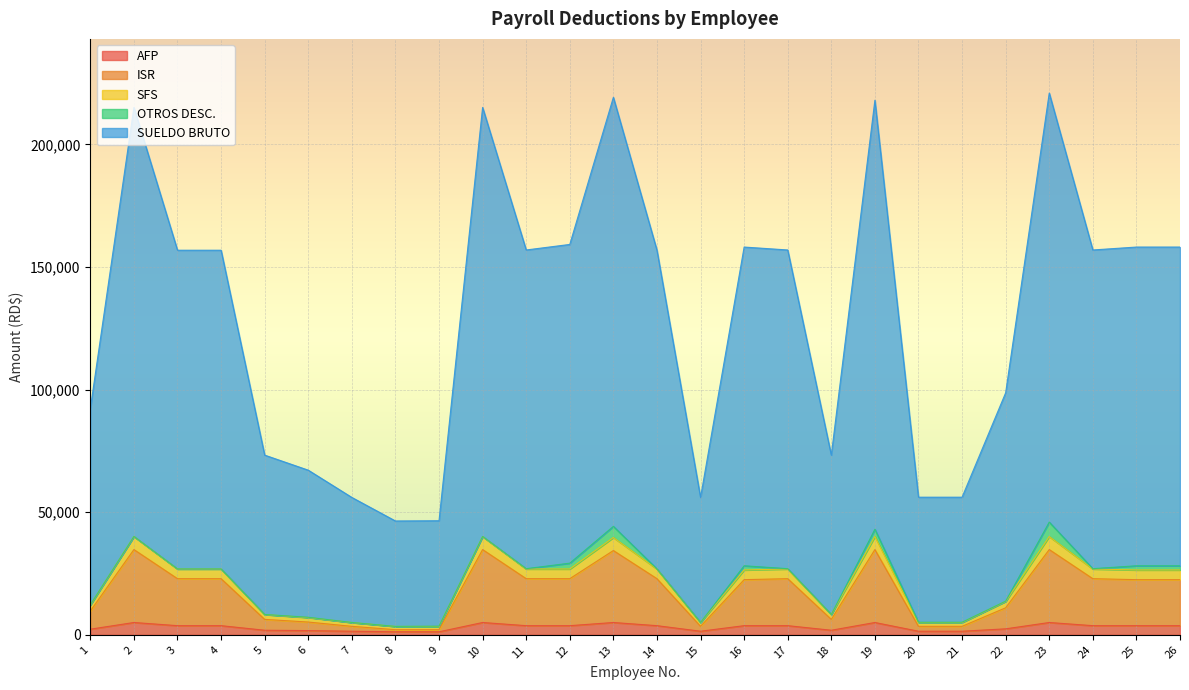

What is the highest value of the AFP series?

5022.5